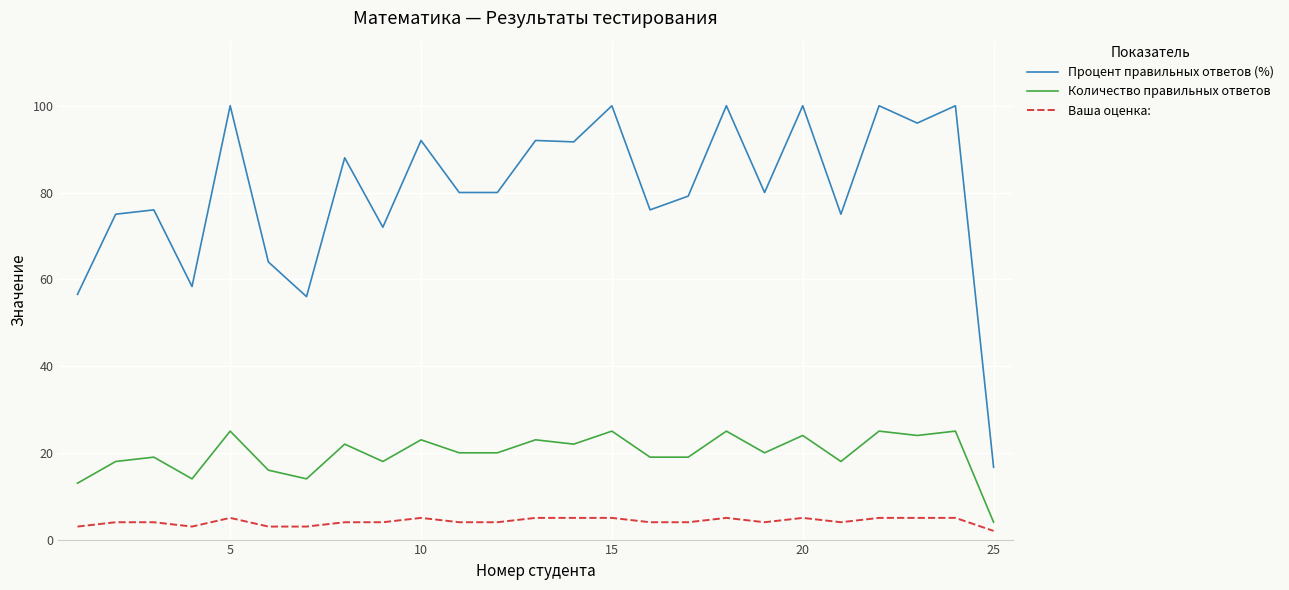

Which series has the largest total across all categories?

Процент правильных ответов (%)